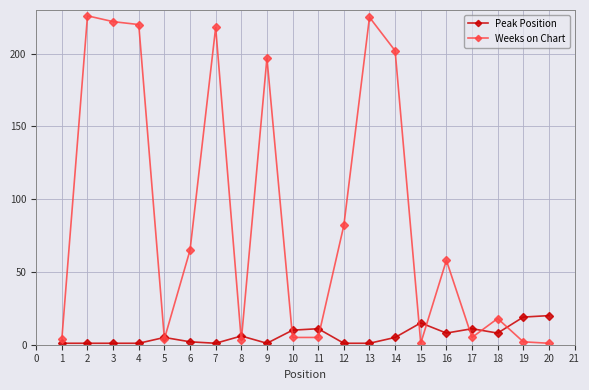

What is the maximum value for Weeks on Chart?

226